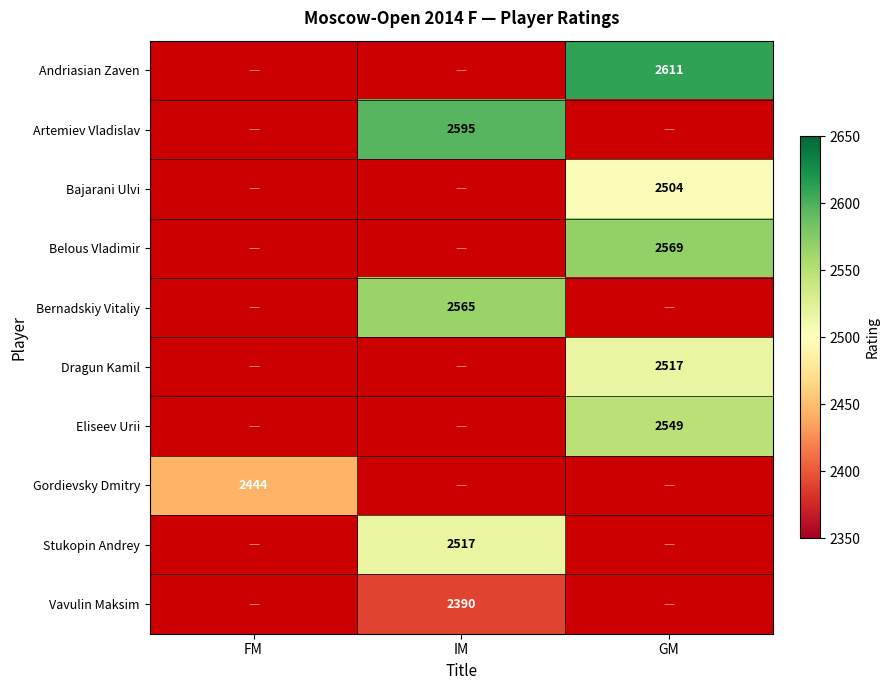

True or false: Bernadskiy Vitaliy has a value of 4560 at IM.

False